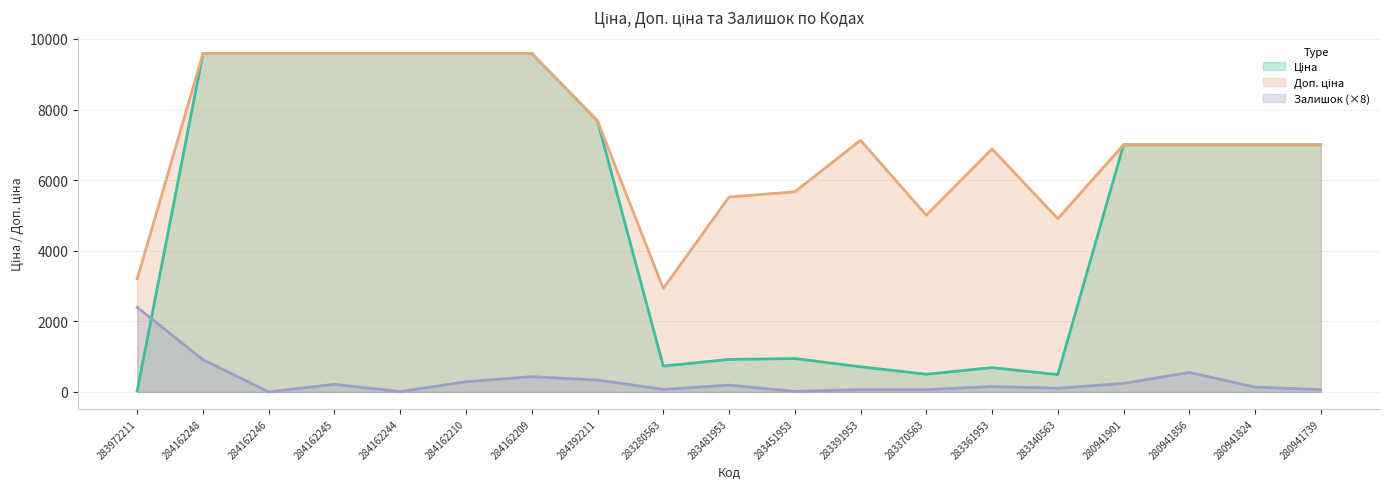

What is the difference between the highest and lowest values at 283280563?

2857.9